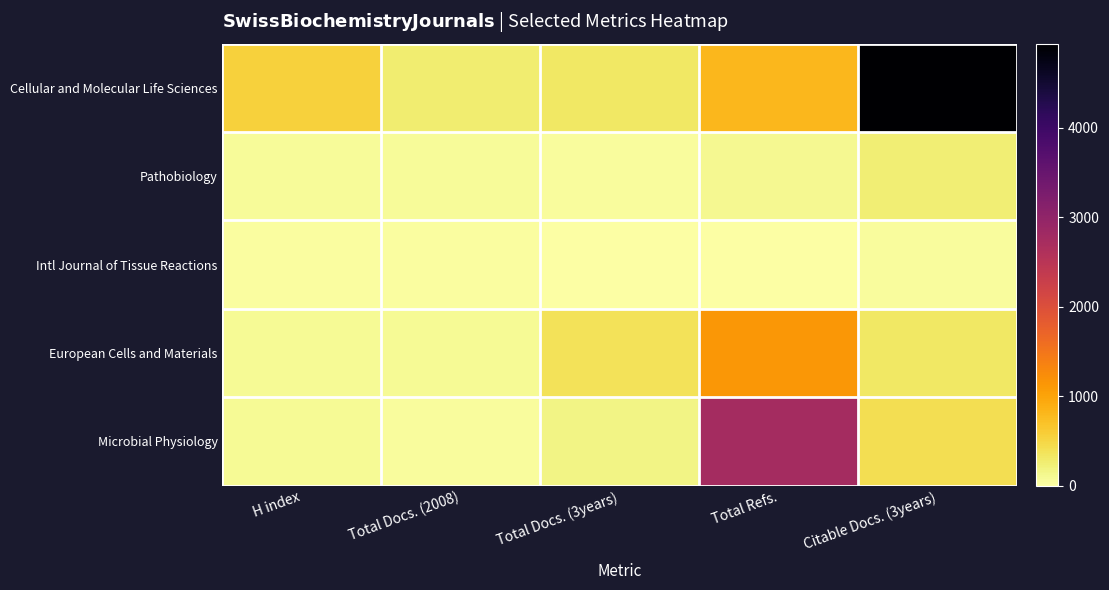

Reading left to right, what are all the values shown in this chart?

Cellular and Molecular Life Sciences: H index=544	Total Docs. (2008)=261	Total Docs. (3years)=310	Total Refs.=804	Citable Docs. (3years)=4941
Pathobiology: H index=63	Total Docs. (2008)=63	Total Docs. (3years)=43	Total Refs.=111	Citable Docs. (3years)=234
Intl Journal of Tissue Reactions: H index=27	Total Docs. (2008)=27	Total Docs. (3years)=0	Total Refs.=0	Citable Docs. (3years)=39
European Cells and Materials: H index=96	Total Docs. (2008)=96	Total Docs. (3years)=368	Total Refs.=1131	Citable Docs. (3years)=314
Microbial Physiology: H index=86	Total Docs. (2008)=41	Total Docs. (3years)=168	Total Refs.=2754	Citable Docs. (3years)=406